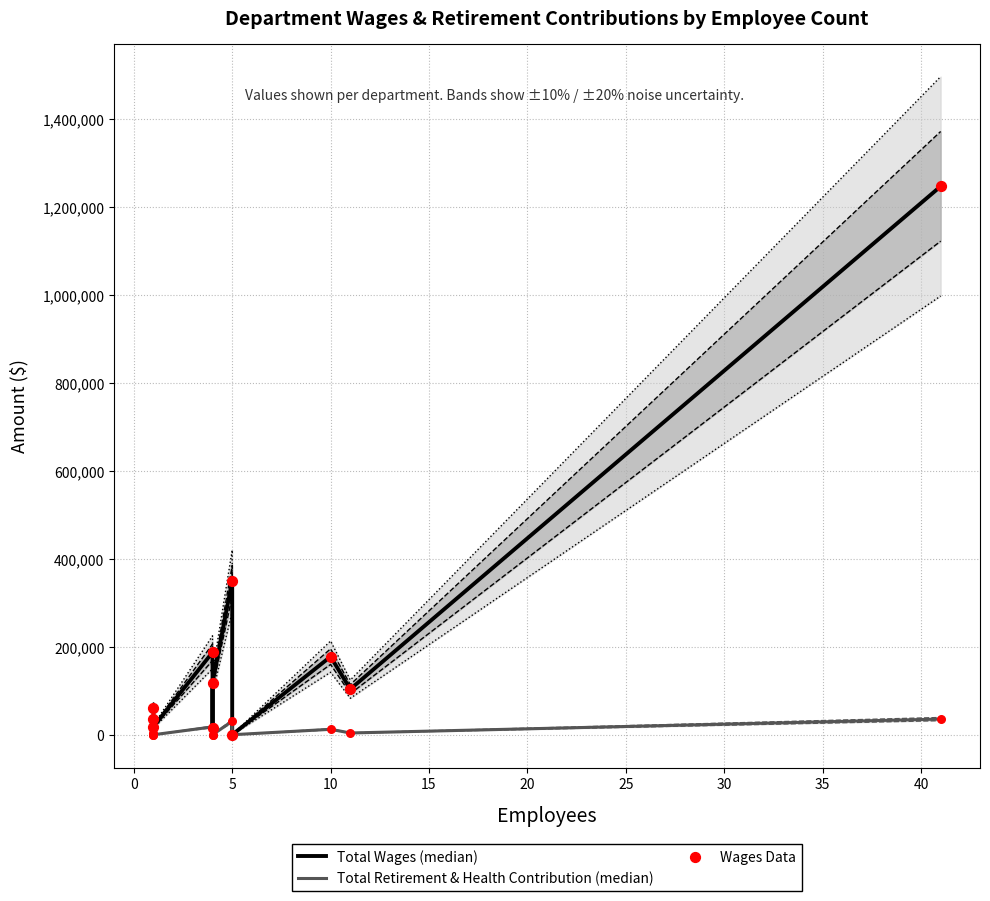

Which series reaches the minimum Y coordinate?

Total Wages (median)